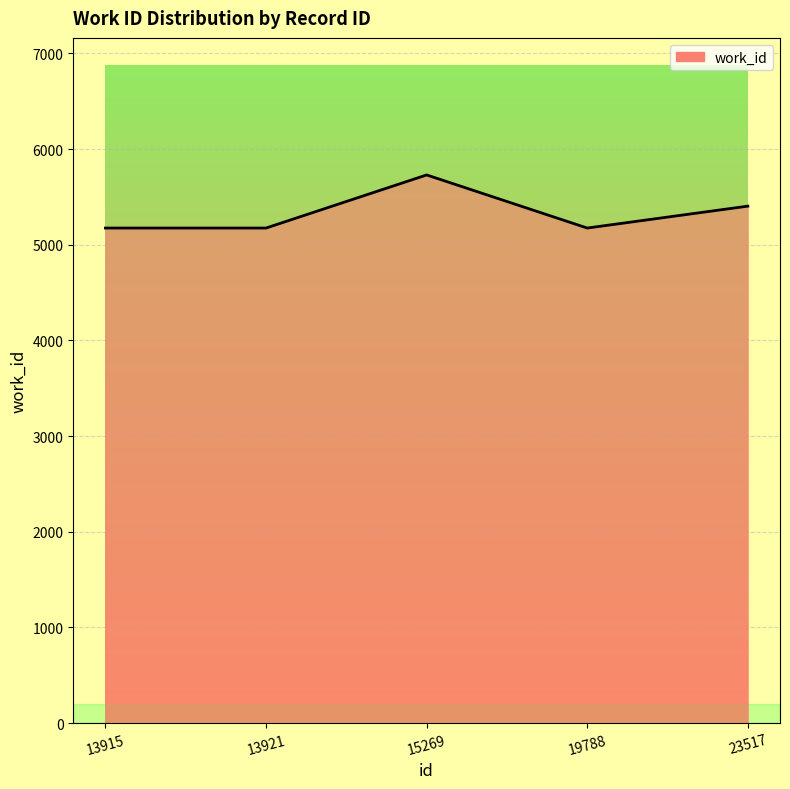

True or false: the data shows 5175 at 13915.

True